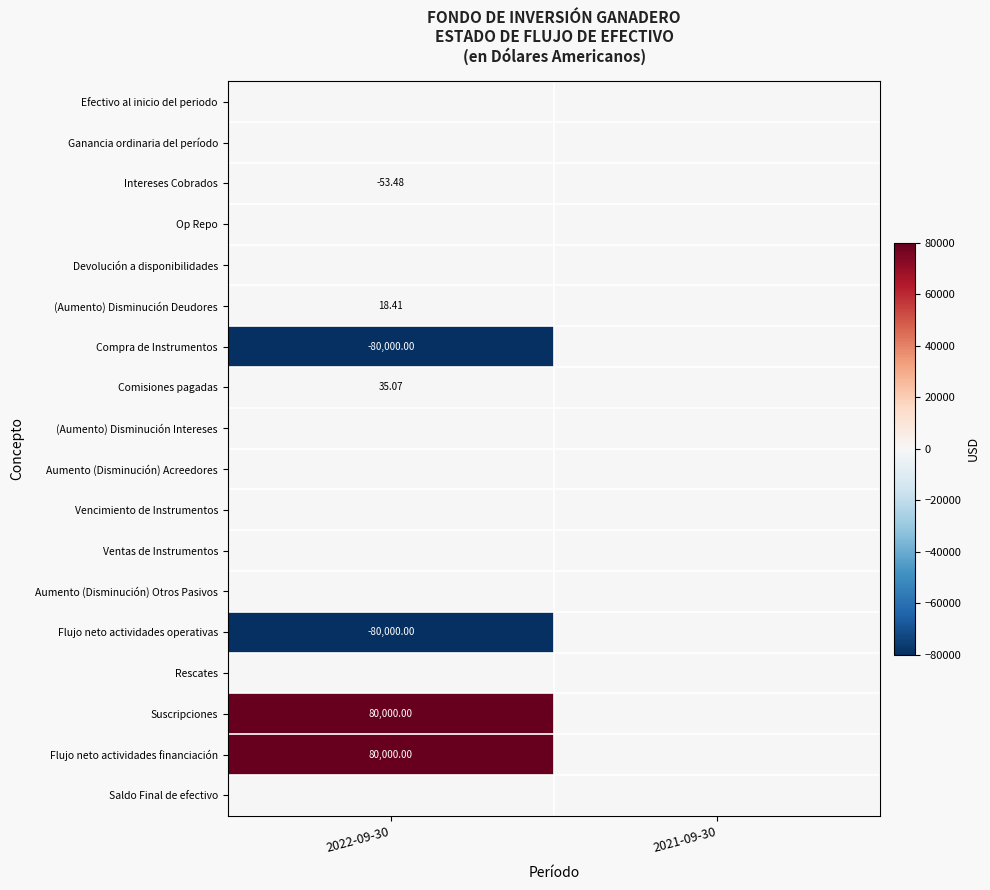

At which category is the sum across all series the highest?

2022-09-30